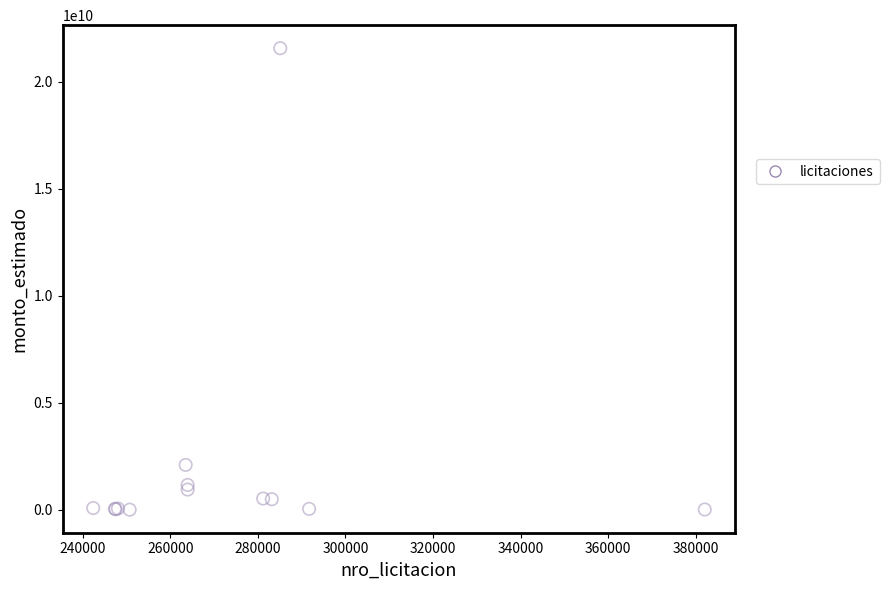

What Y value in the scatter plot is closest to 10790145505?

2102089300